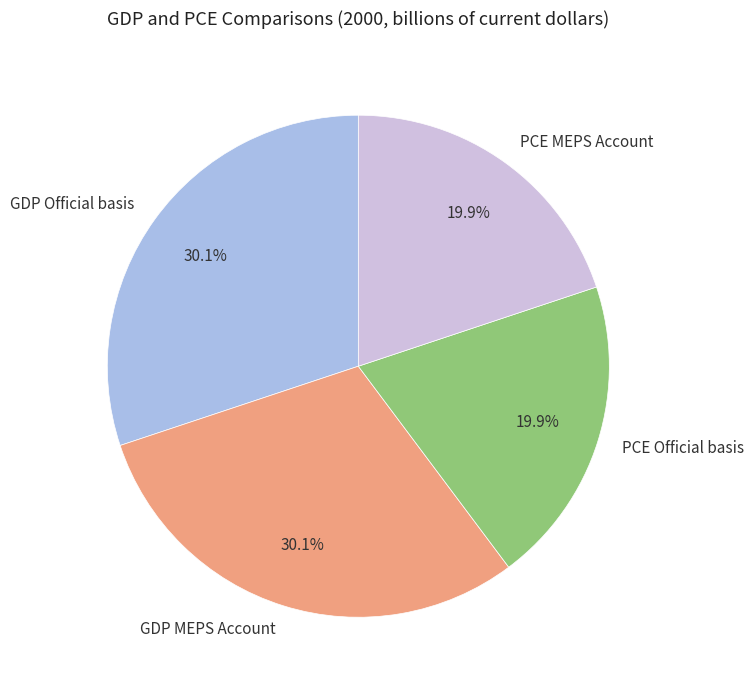

To the nearest percent, what is the difference between the GDP Official basis and PCE Official basis slice percentages?

10%